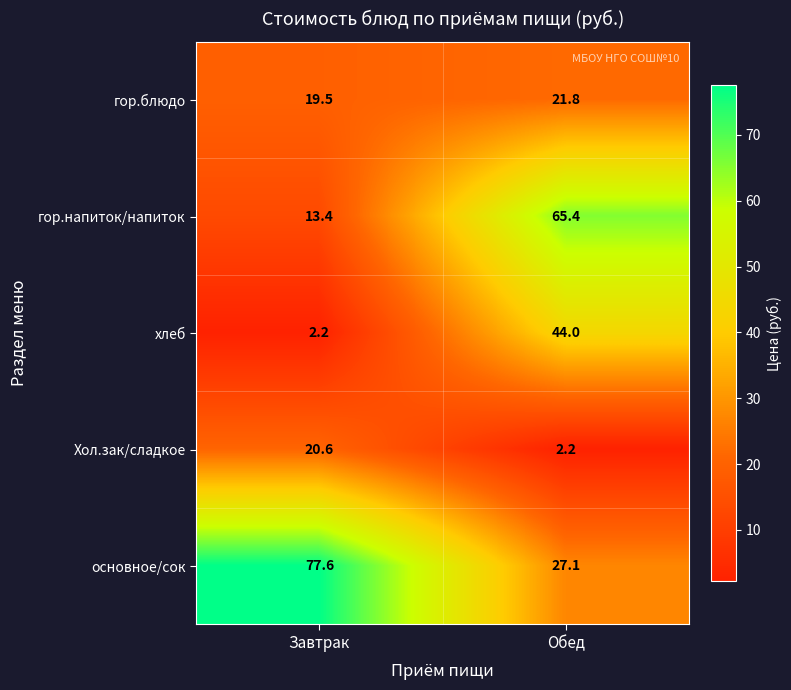

Which series has the largest range (max minus min)?

гор.напиток/напиток